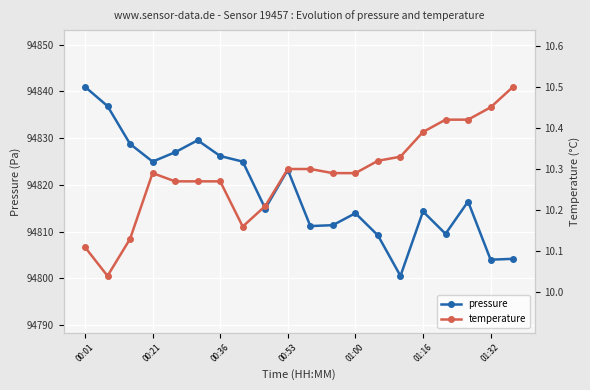

At how many categories does at least one series exceed 87859?

20